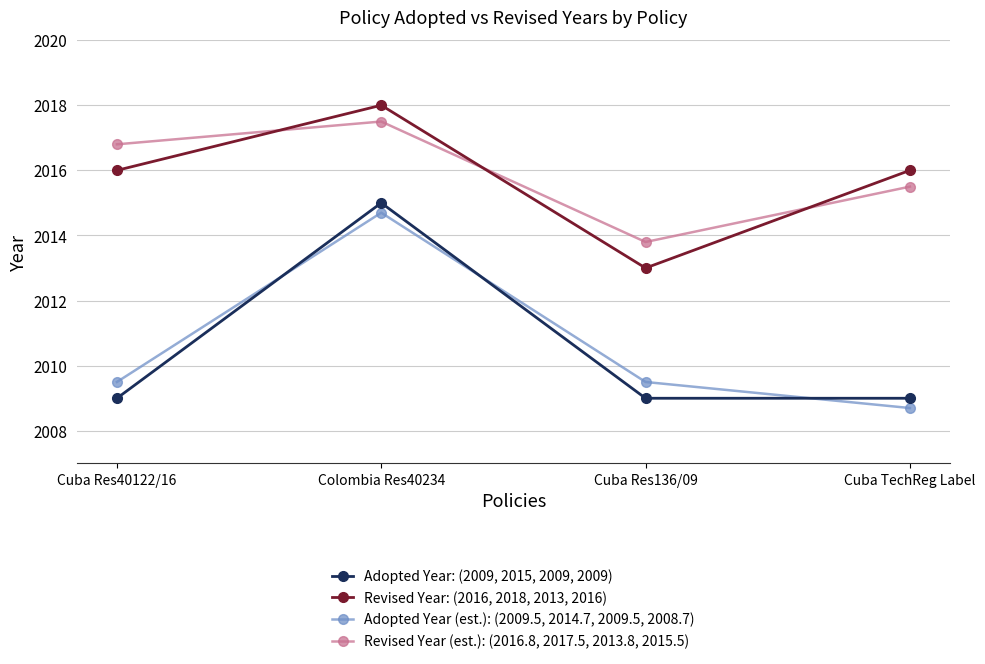

Is this an area chart (filled region under the line)?

No